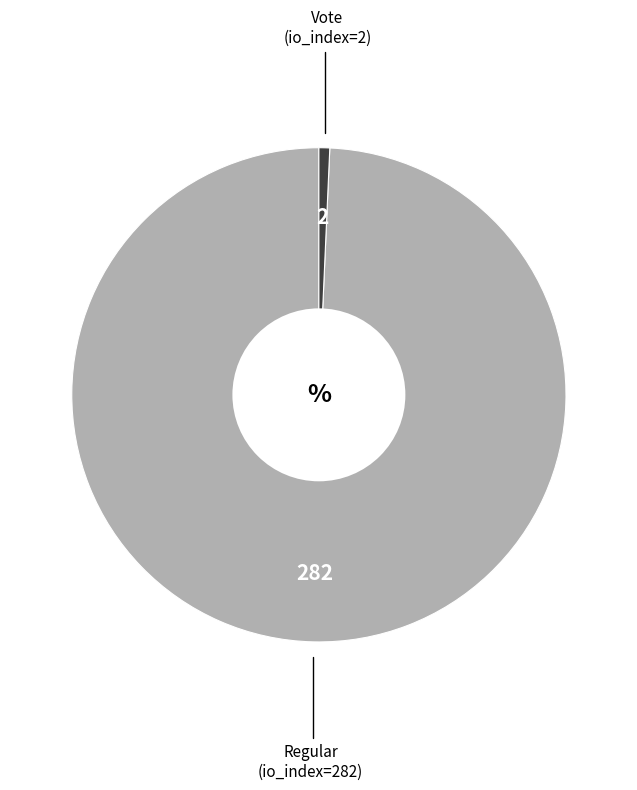

Does any single category account for the majority?

Yes